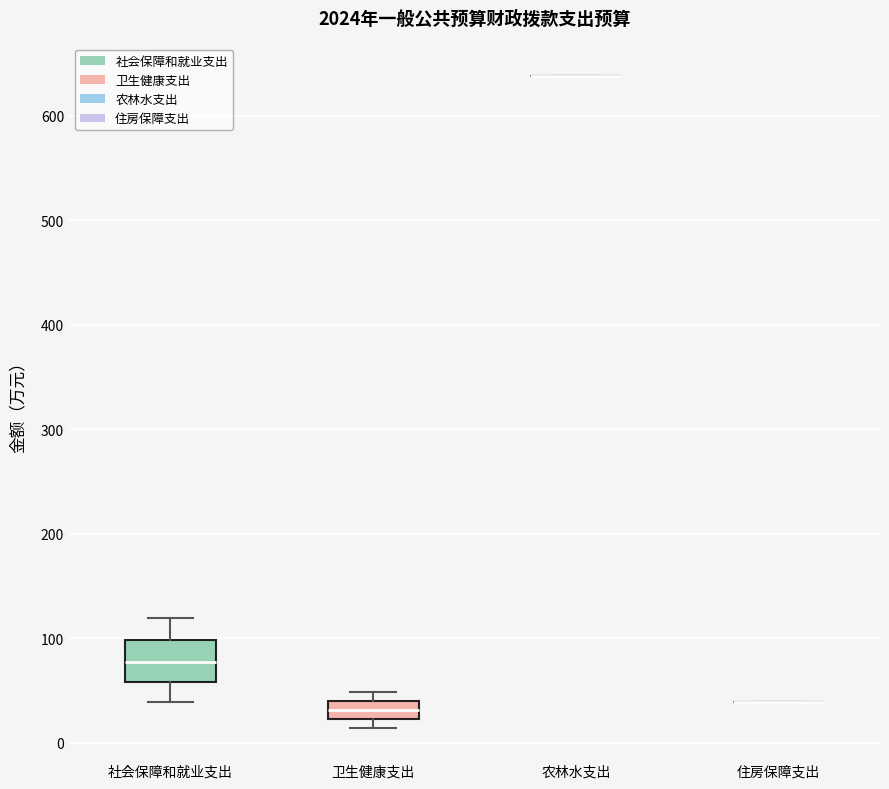

Reading left to right, read every box against the y-axis: the position of its median line, the range the box covers, and the ends of its whiskers. The values are not printed on the chart, so give them approximately, as read against the axis.

社会保障和就业支出: median 80, box 60 to 100, whiskers 40 to 120
卫生健康支出: median 30, box 20 to 40, whiskers 10 to 50
农林水支出: box collapsed to a line at 640, whiskers 640 to 640
住房保障支出: box collapsed to a line at 40, whiskers 40 to 40